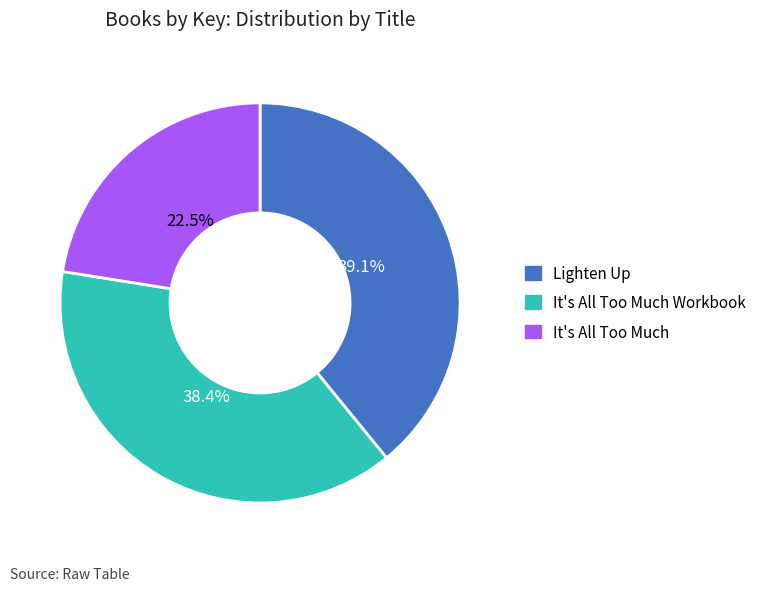

Which has a higher value, It's All Too Much Workbook or Lighten Up?

Lighten Up